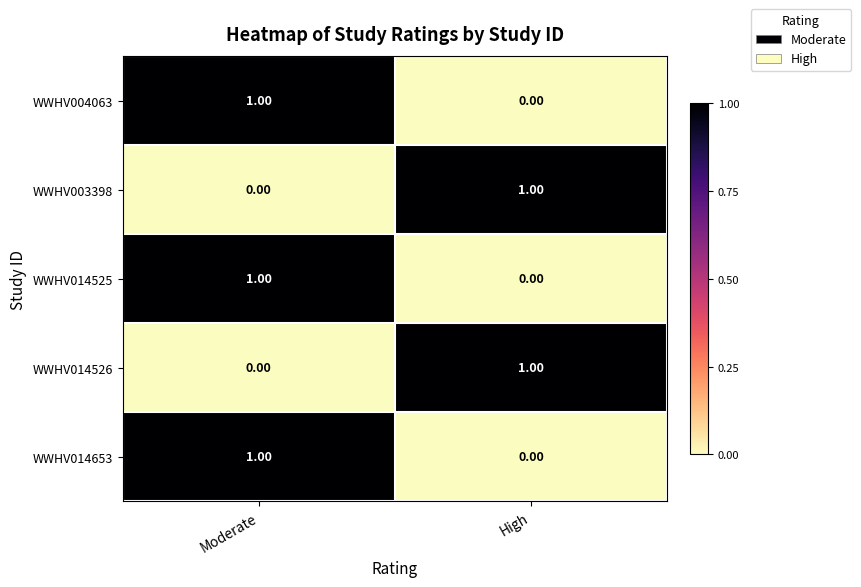

At which category is the sum across all series the highest?

Moderate